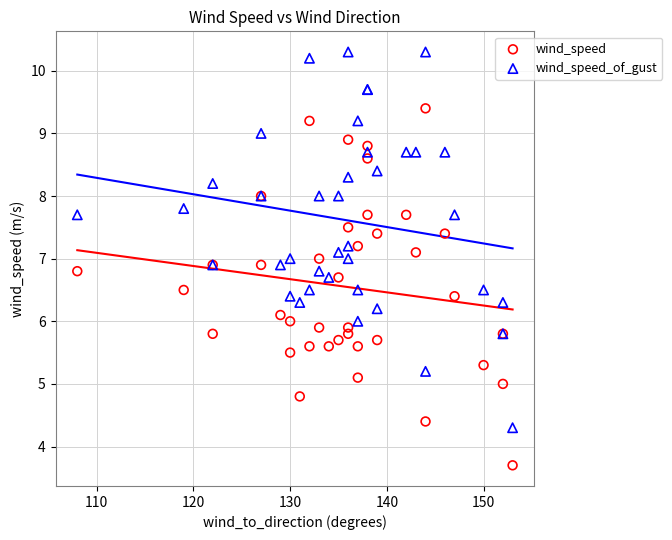

Which series has the largest Y range (max minus min)?

wind_speed_of_gust